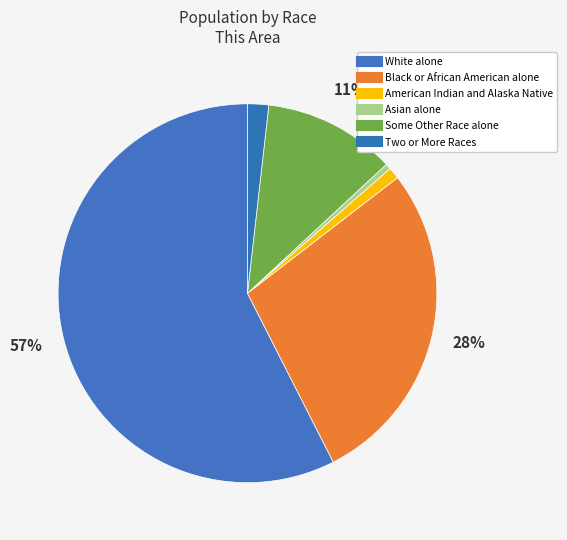

What percentage is the White alone slice, to the nearest percent?

57%